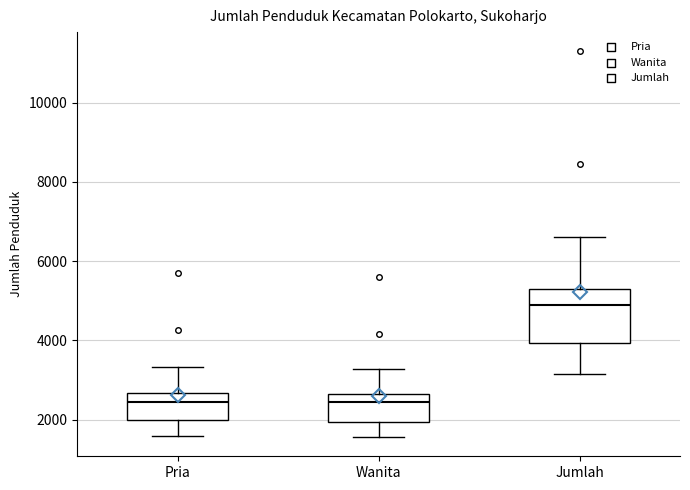

Where does the lower whisker of the box for Jumlah end on the y-axis? The values are not printed on the chart, so give them approximately, as read against the axis.

3200